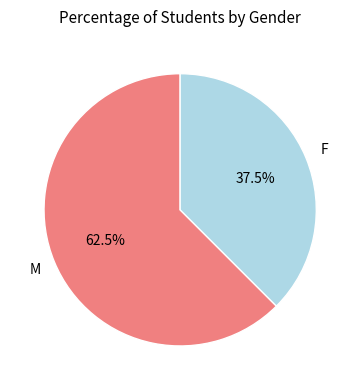

Which has a higher value, M or F?

M